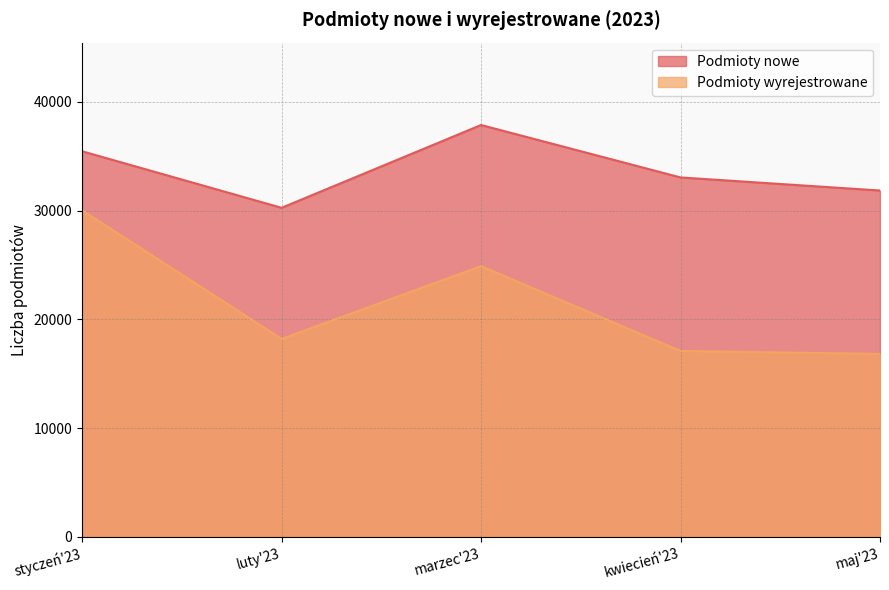

What is the spread (max minus min) of values at luty'23?

12054